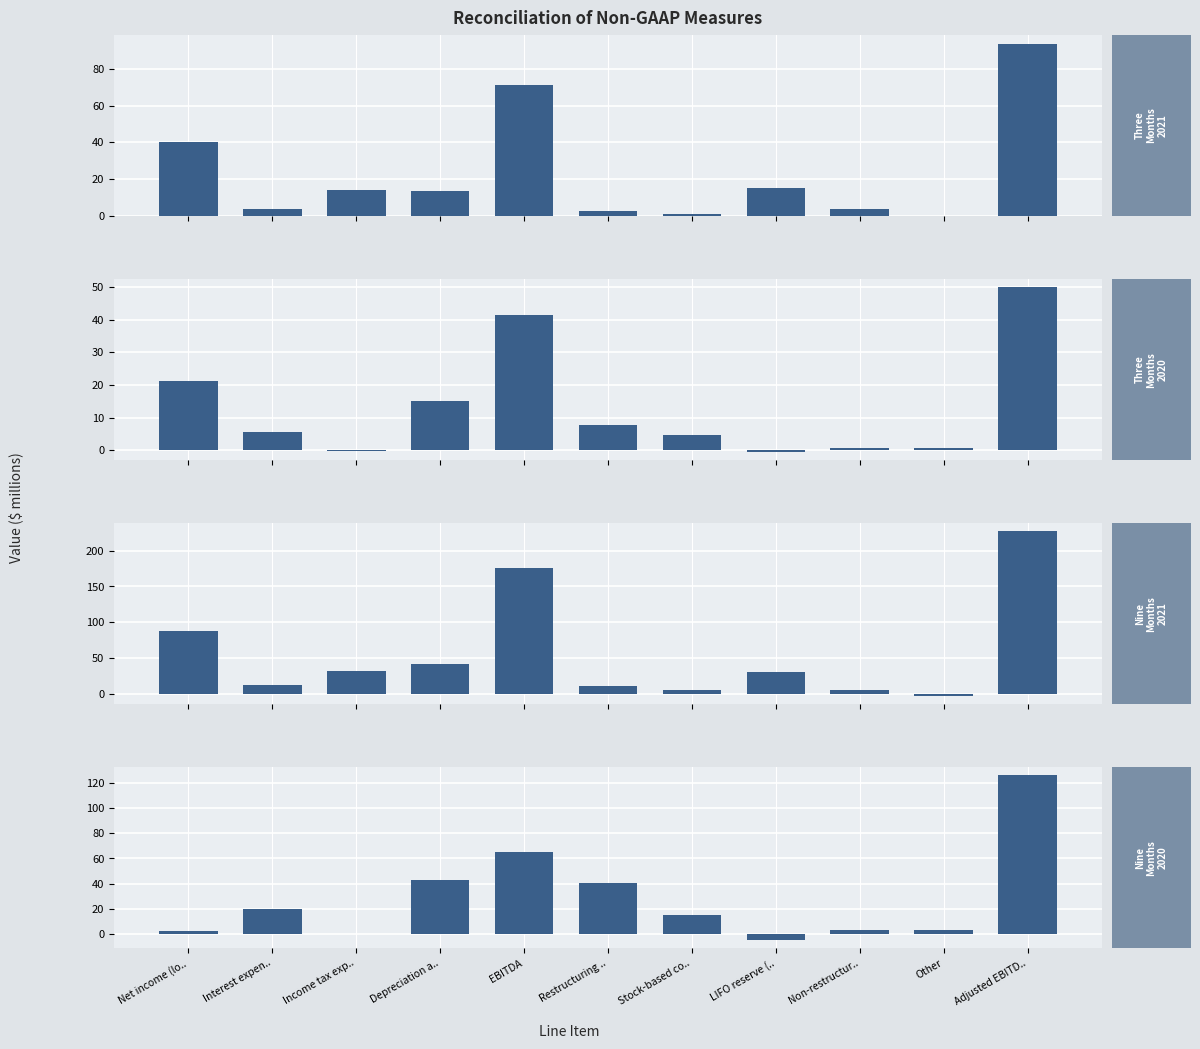

What is the difference between the Nine Months 2021 values at Other and Stock-based co..?

7.9